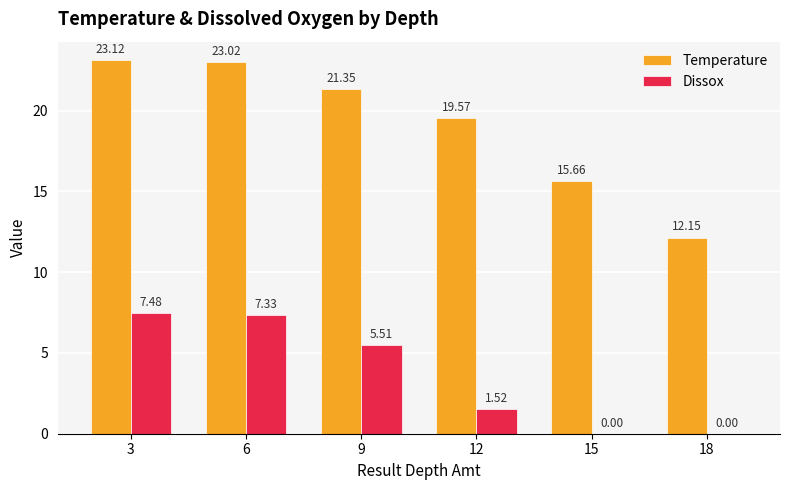

Which series has the largest range (max minus min)?

Temperature